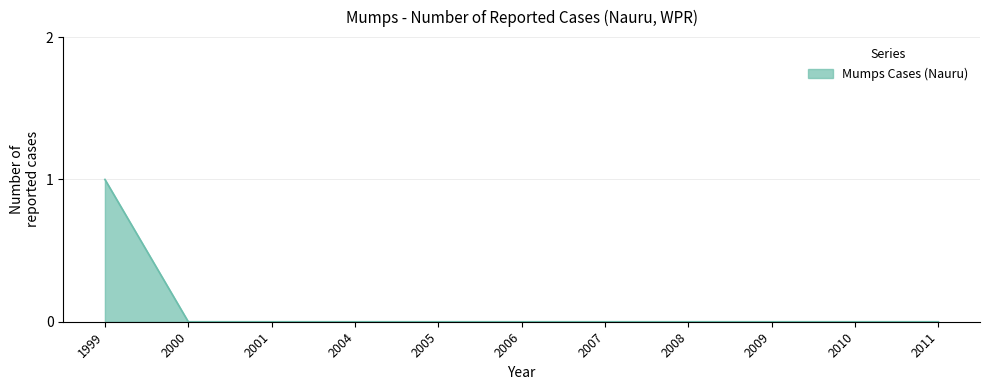

What is the difference between the maximum and minimum values?

1